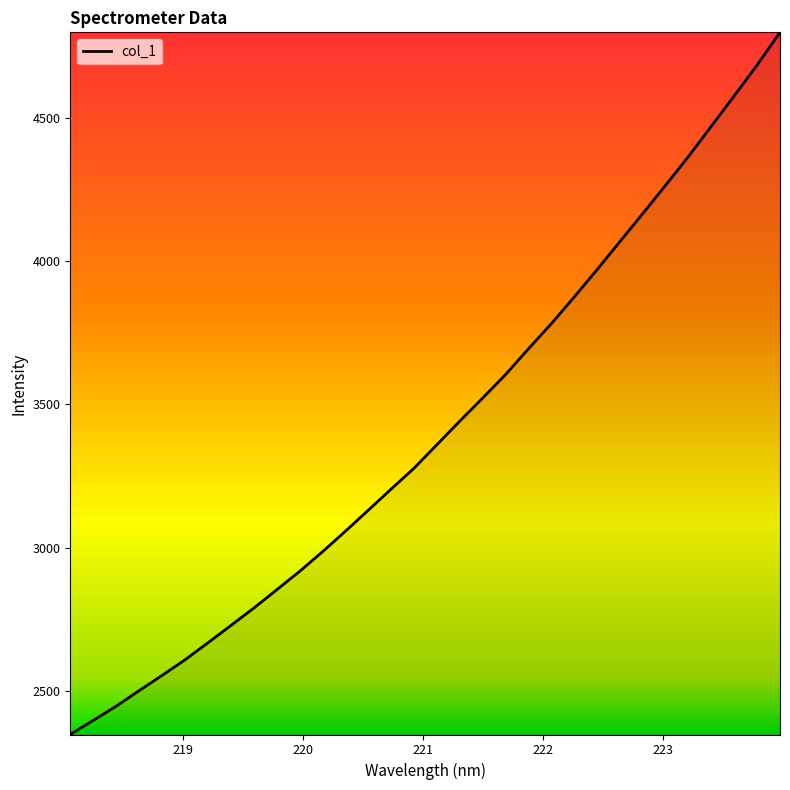

What is the difference between the maximum and minimum values?

2452.3